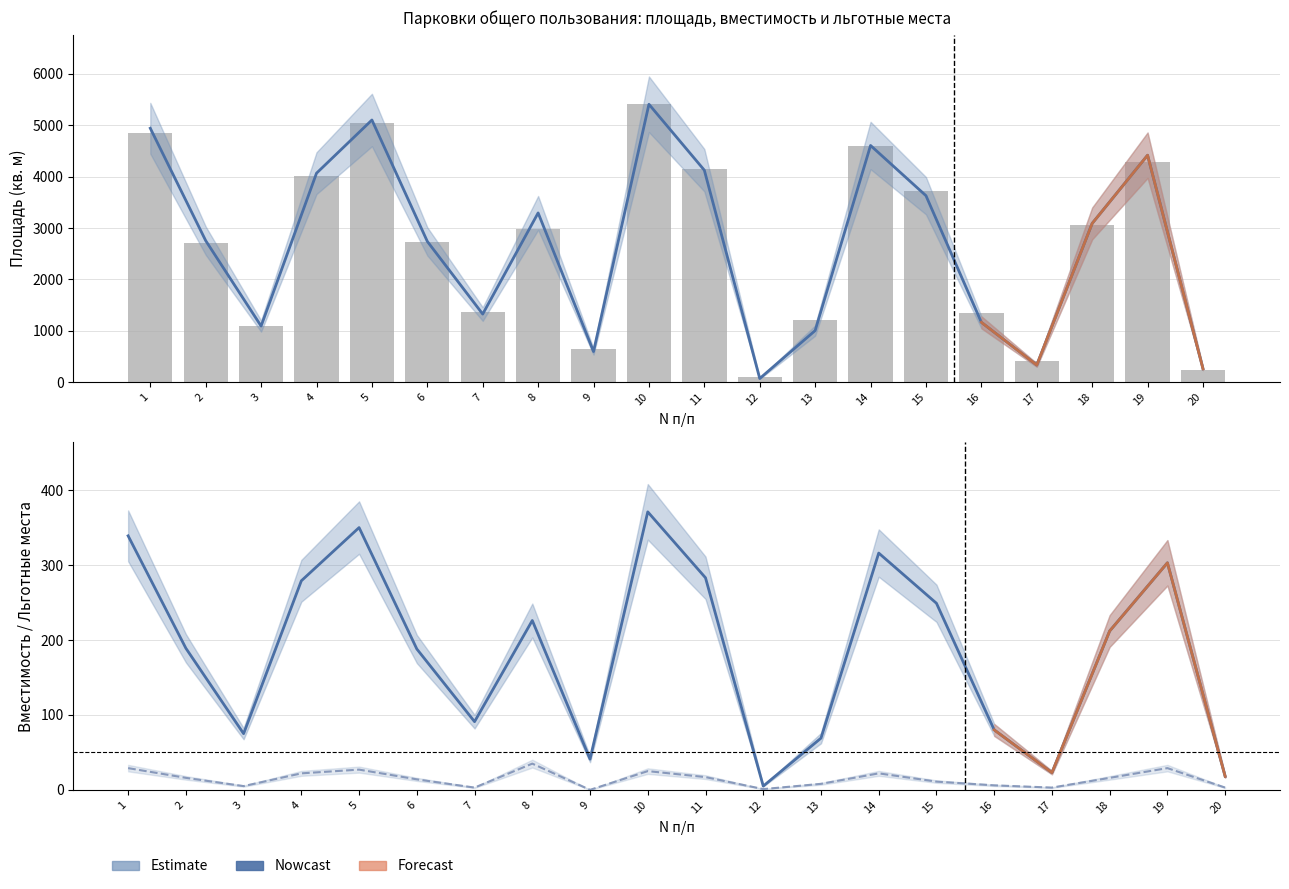

Which label corresponds to the smallest value in the chart?

9